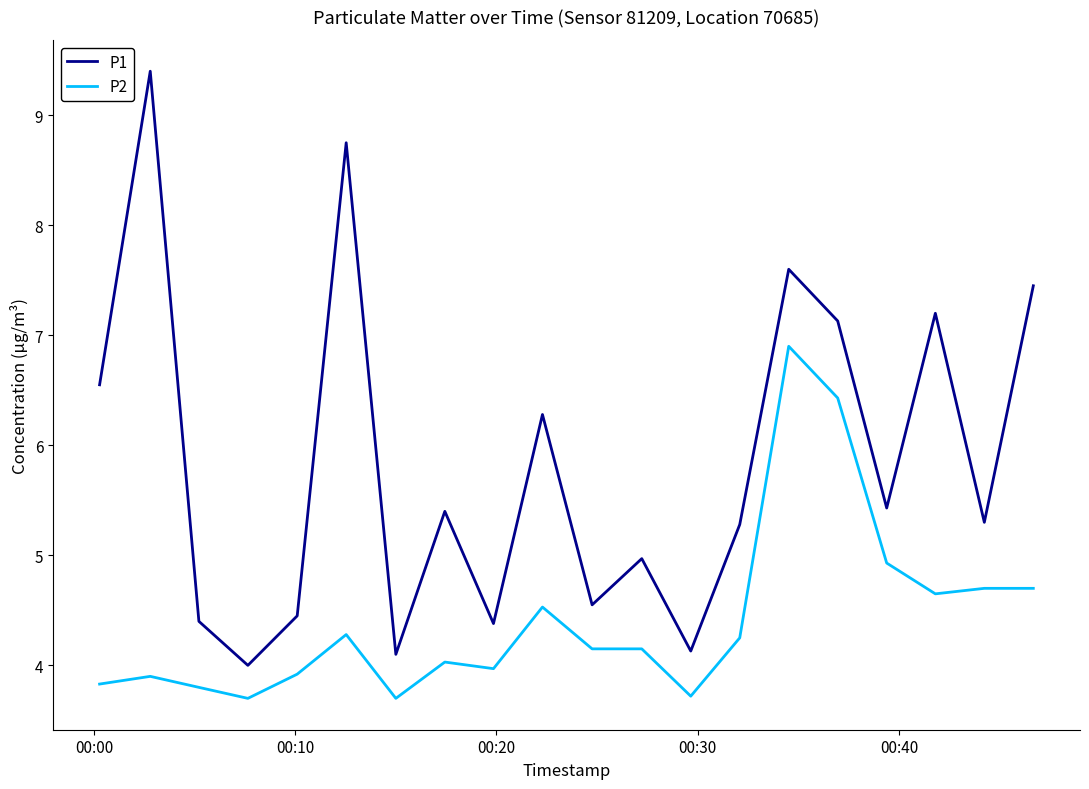

What is the lowest value of the P1 series?

4.0